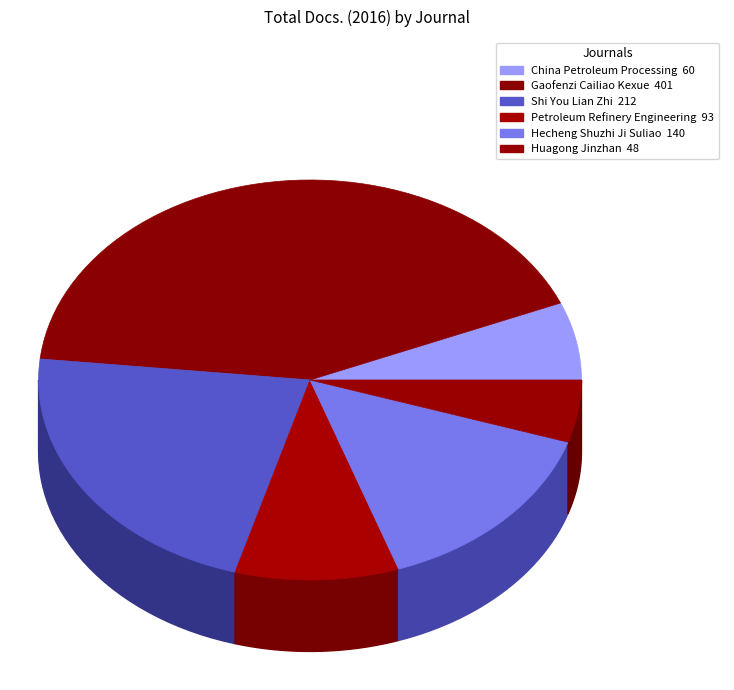

Which category has the smallest portion of the pie?

Huagong Jinzhan